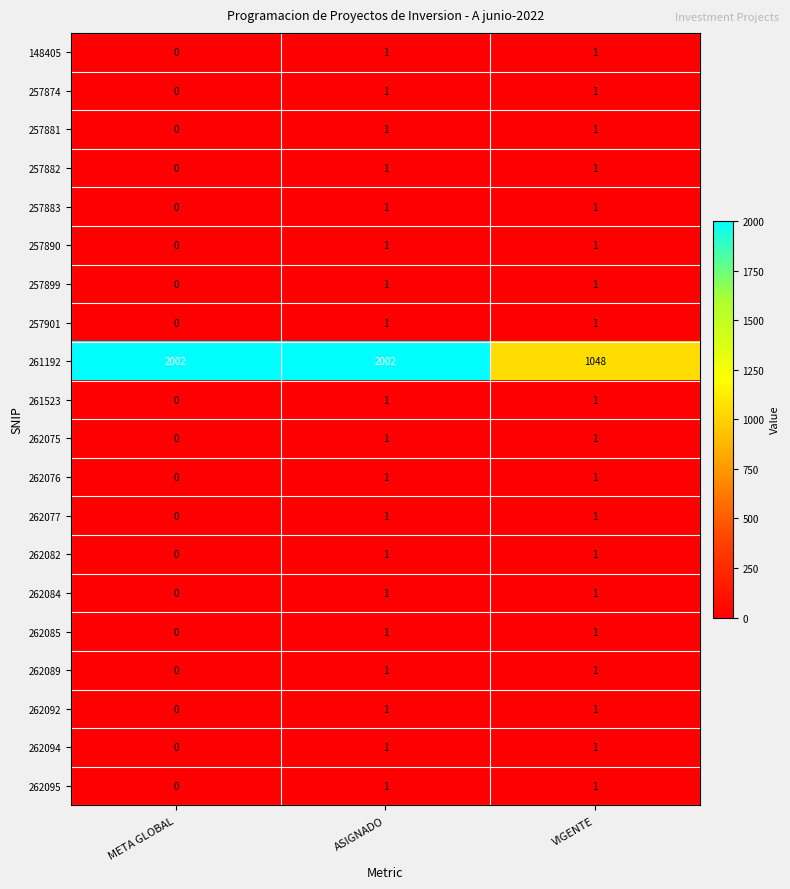

The 261523 series shows 0 at META GLOBAL. True or false?

True